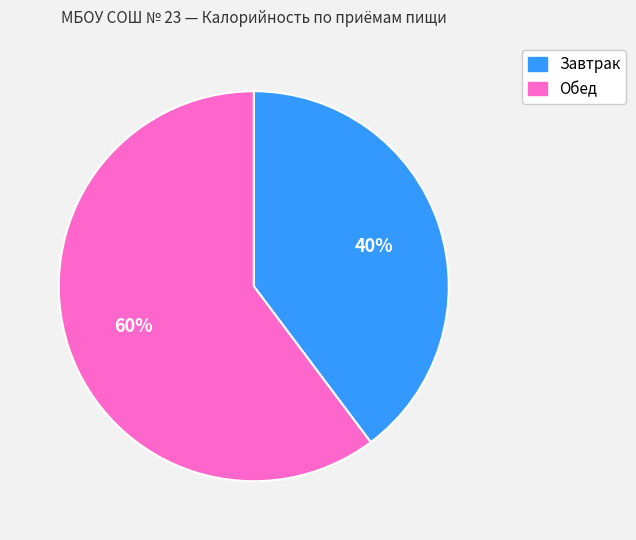

What is the ratio of the value at Завтрак to the value at Обед?

0.7